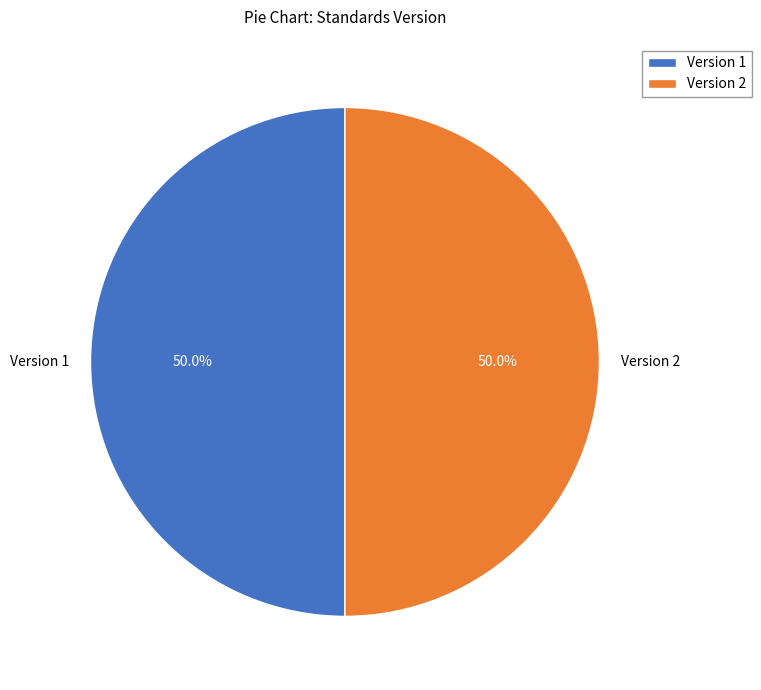

How much of the chart is everything except Version 2?

50.0%